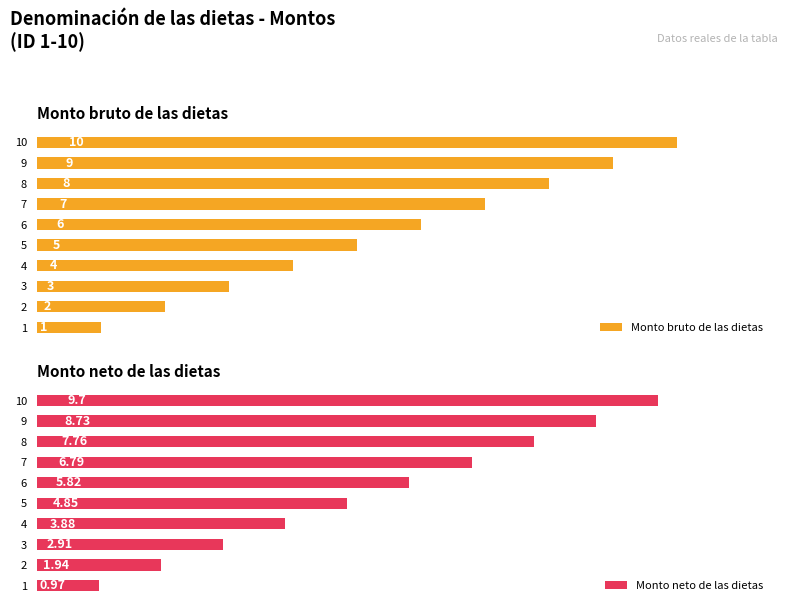

Rank the categories by Monto bruto de las dietas value from lowest to highest.

1, 2, 3, 4, 5, 6, 7, 8, 9, 10